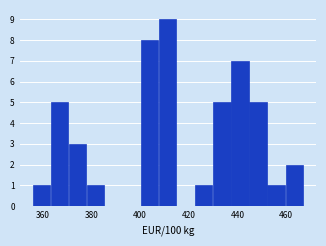

Read against the x-axis, roughly where is the centre of the tallest bar?

412